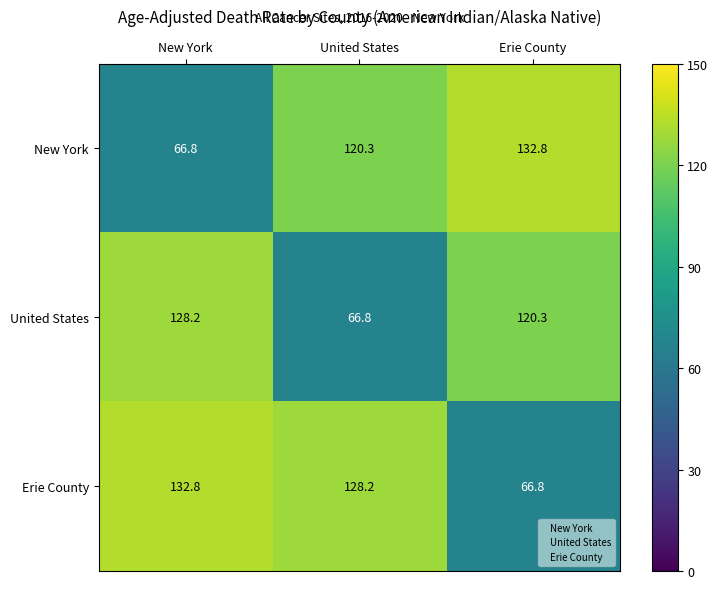

List the labels in order of New York value, largest first.

Erie County, United States, New York